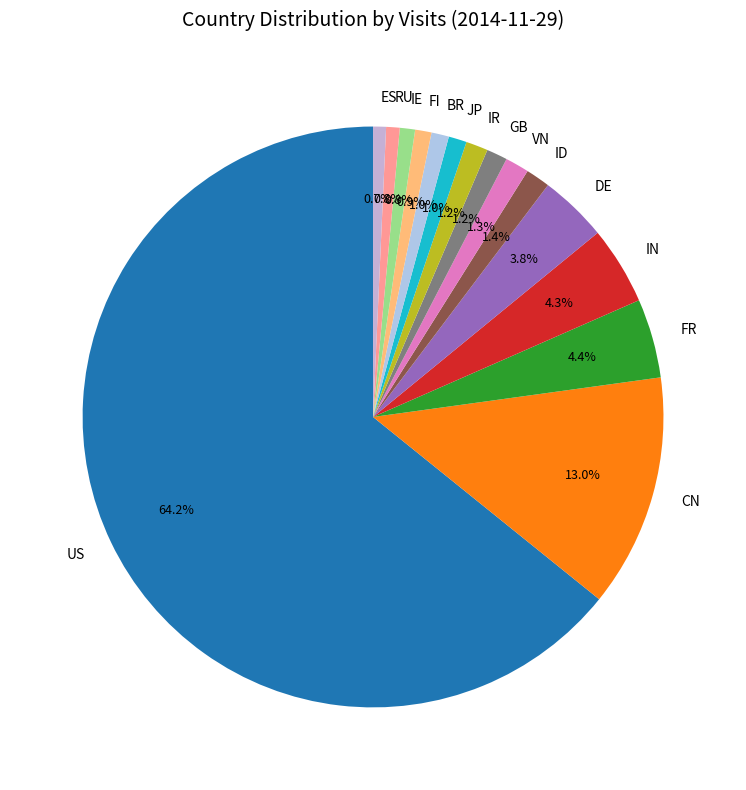

To the nearest percent, what portion does FR represent?

4%